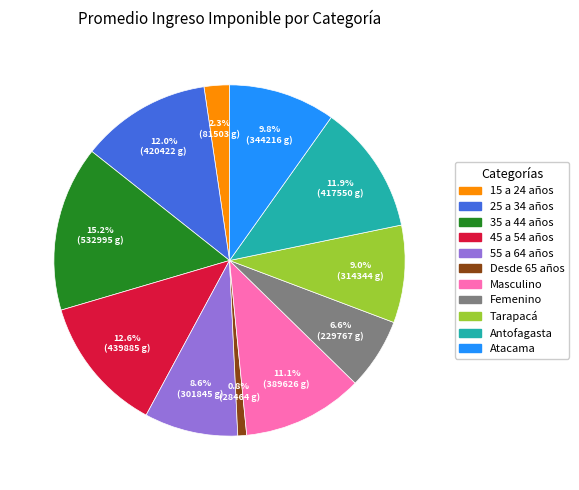

Count the number of slices in the pie.

11